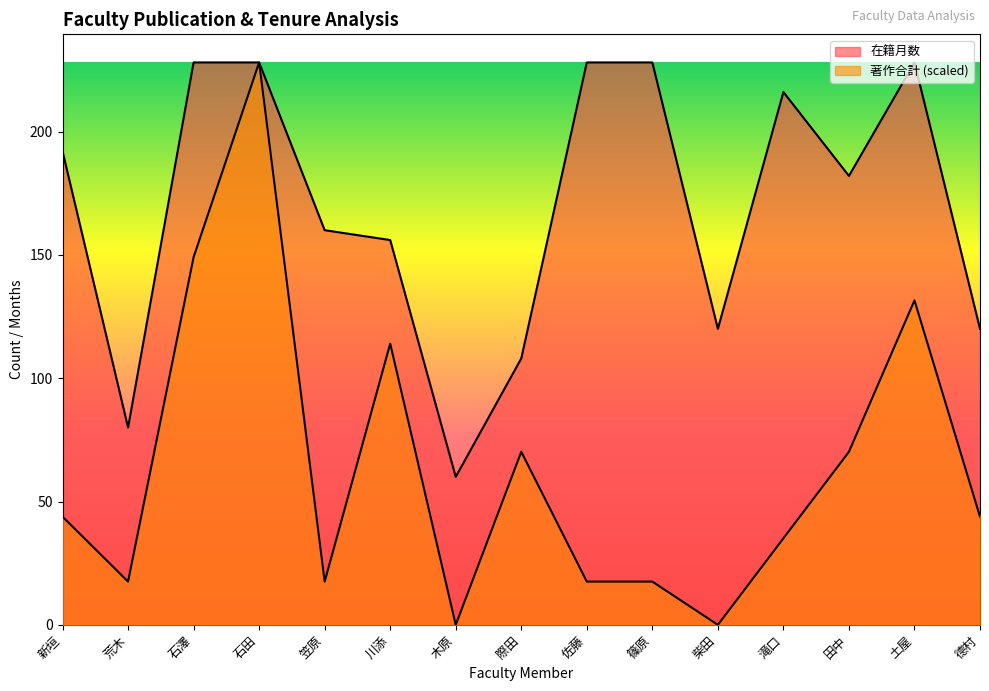

At how many categories does at least one series exceed 92?

13